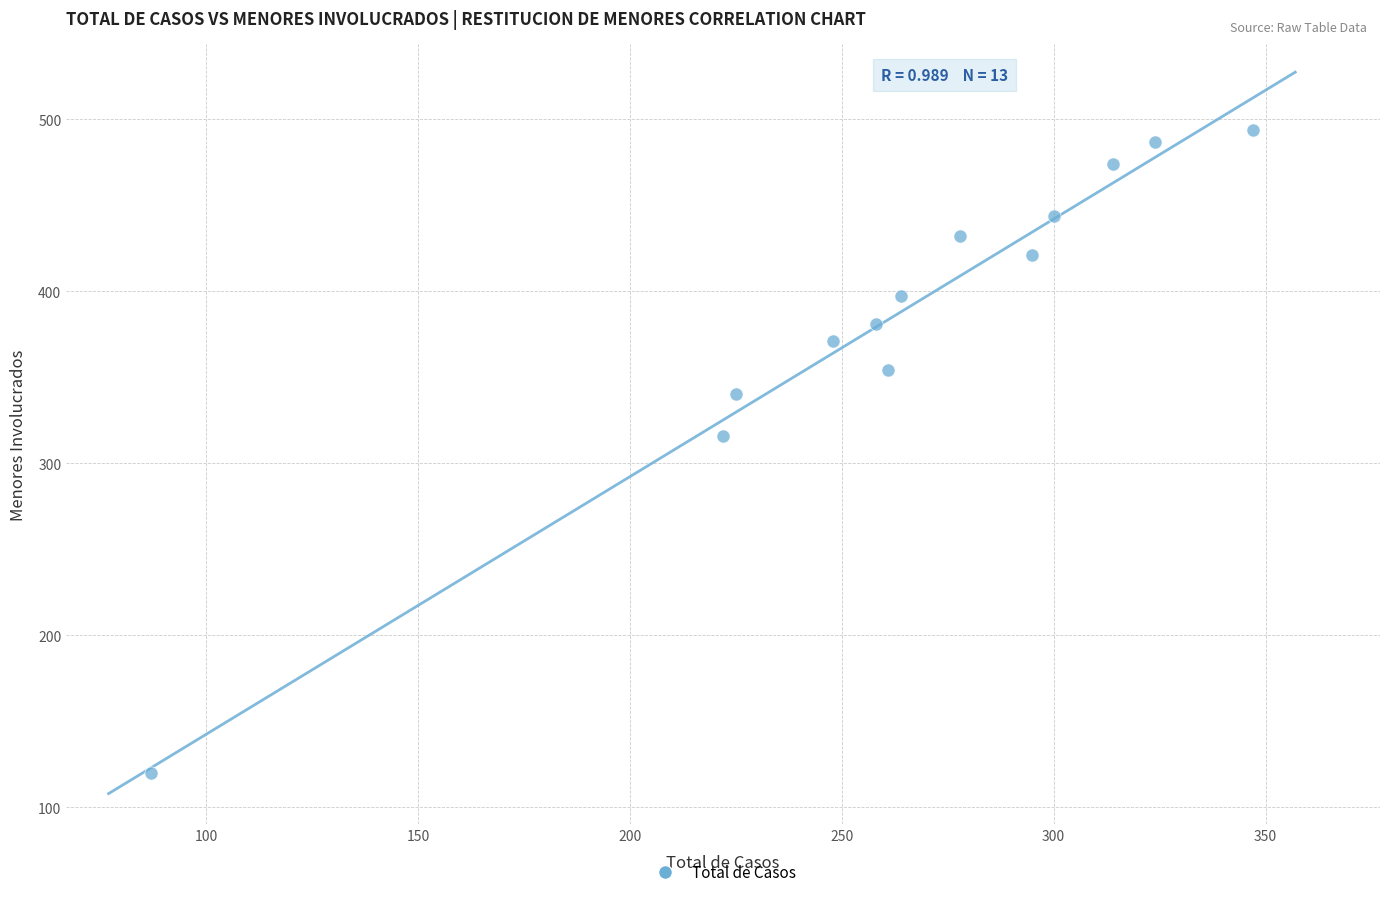

What is the range of Y values (max minus min)?

374